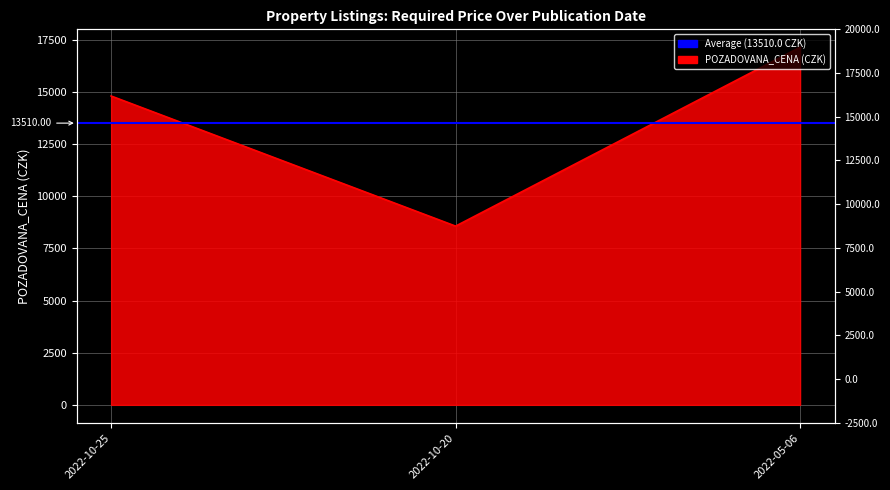

Rank the categories by value from lowest to highest.

2022-10-20, 2022-10-25, 2022-05-06